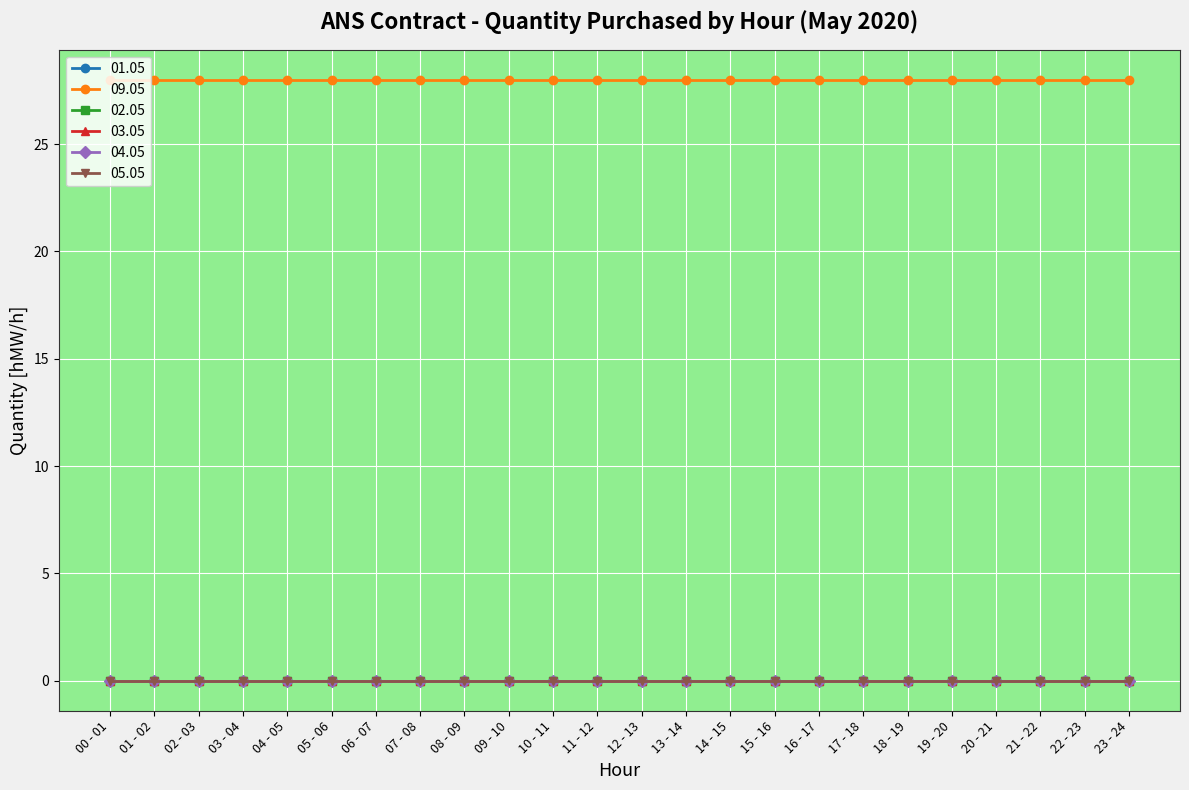

Between 19 - 20 and 21 - 22, which series saw the biggest shift?

01.05